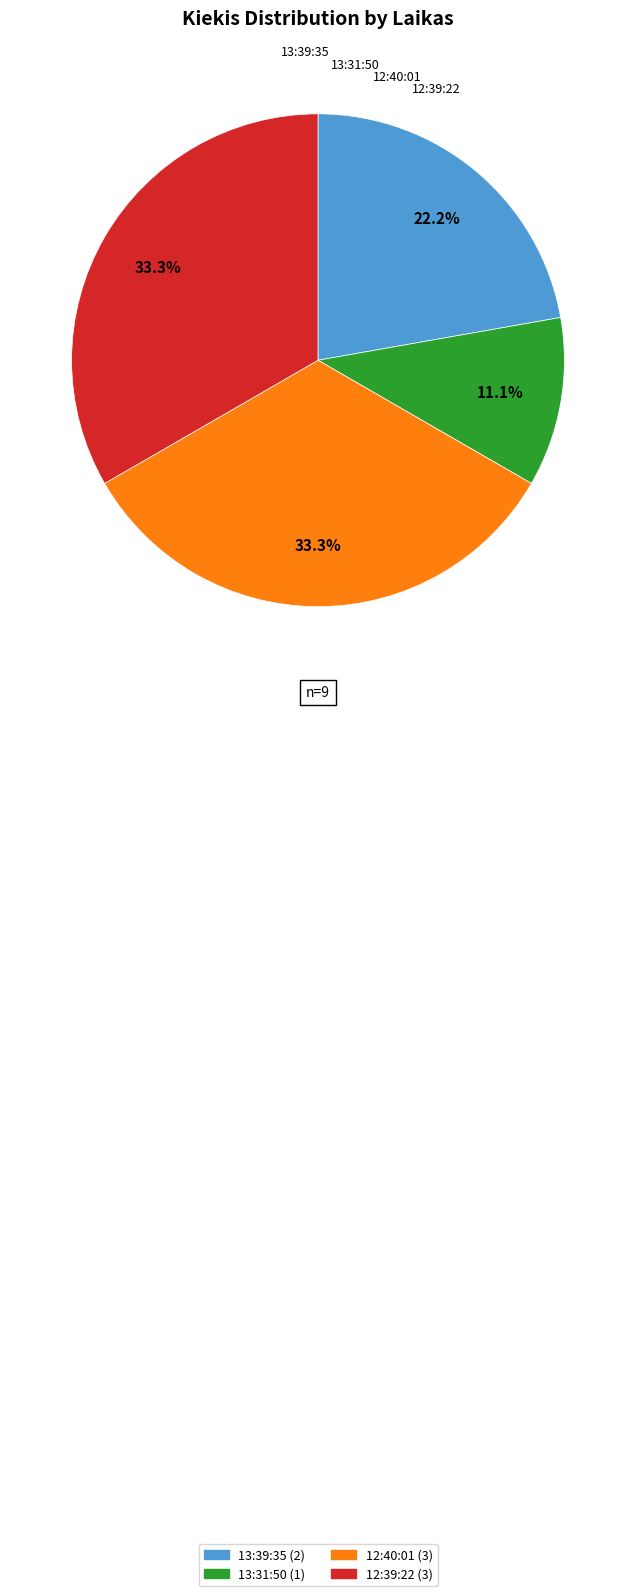

To the nearest percent, what is the combined percentage of 13:31:50 and 12:39:22?

44%